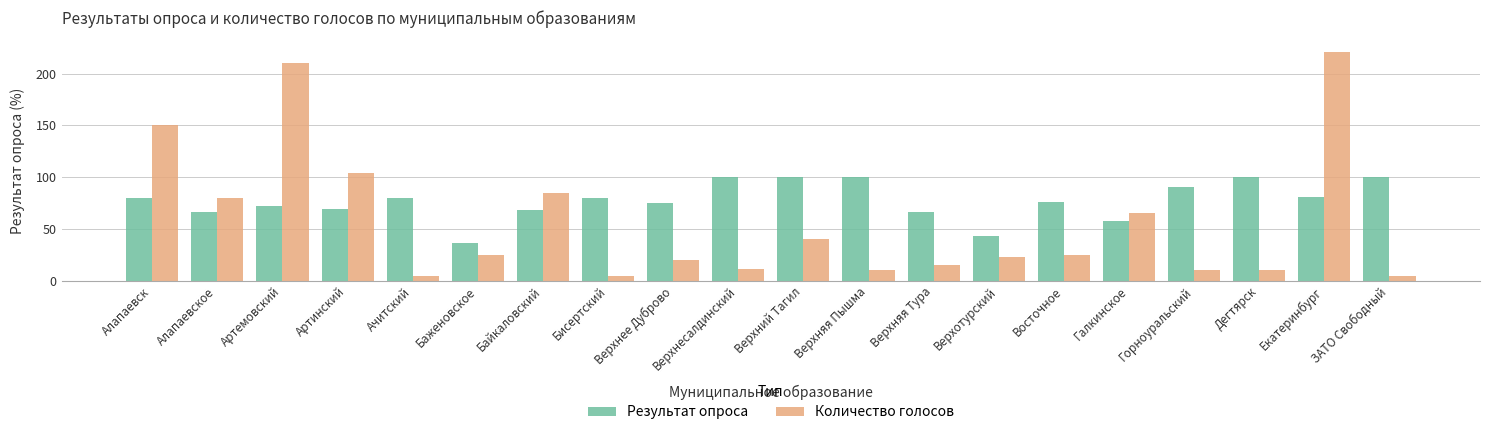

Rank the series by their average value, from lowest to highest.

Количество голосов, Результат опроса